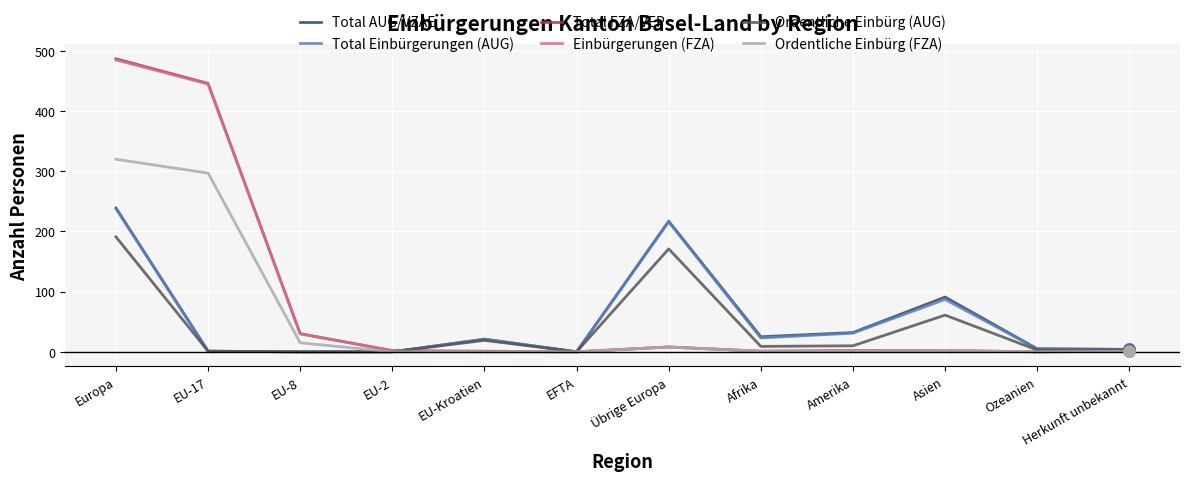

At how many categories does at least one series exceed 85?

4